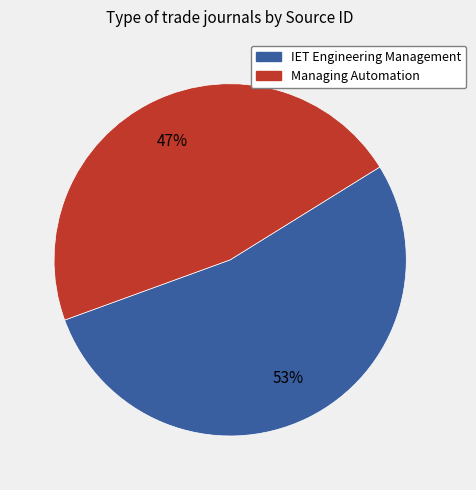

Is there a majority slice in this chart?

Yes